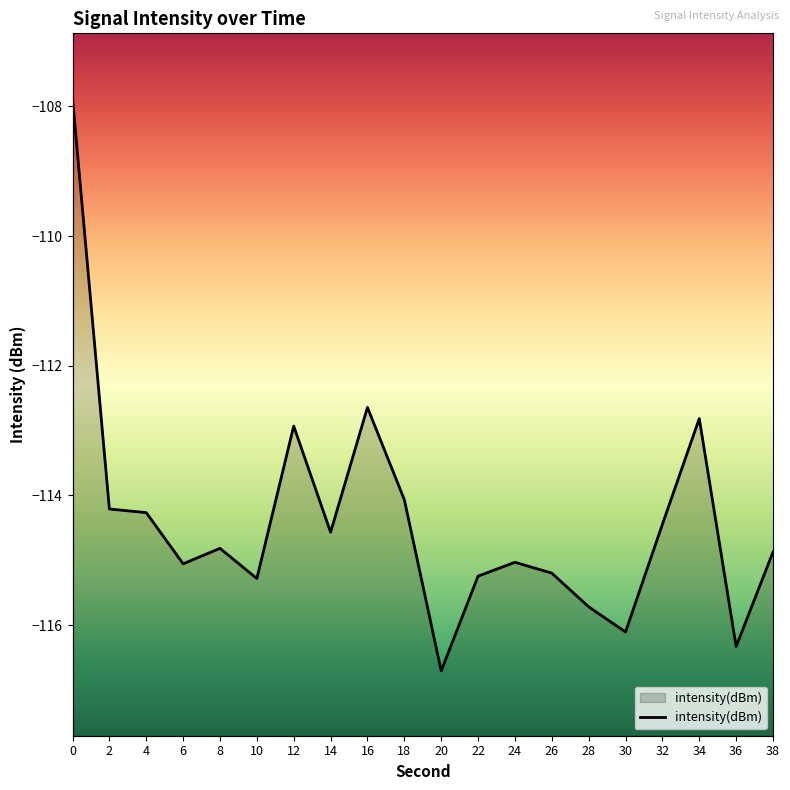

How many interior local peaks (higher than both neighbors) does the data have?

5